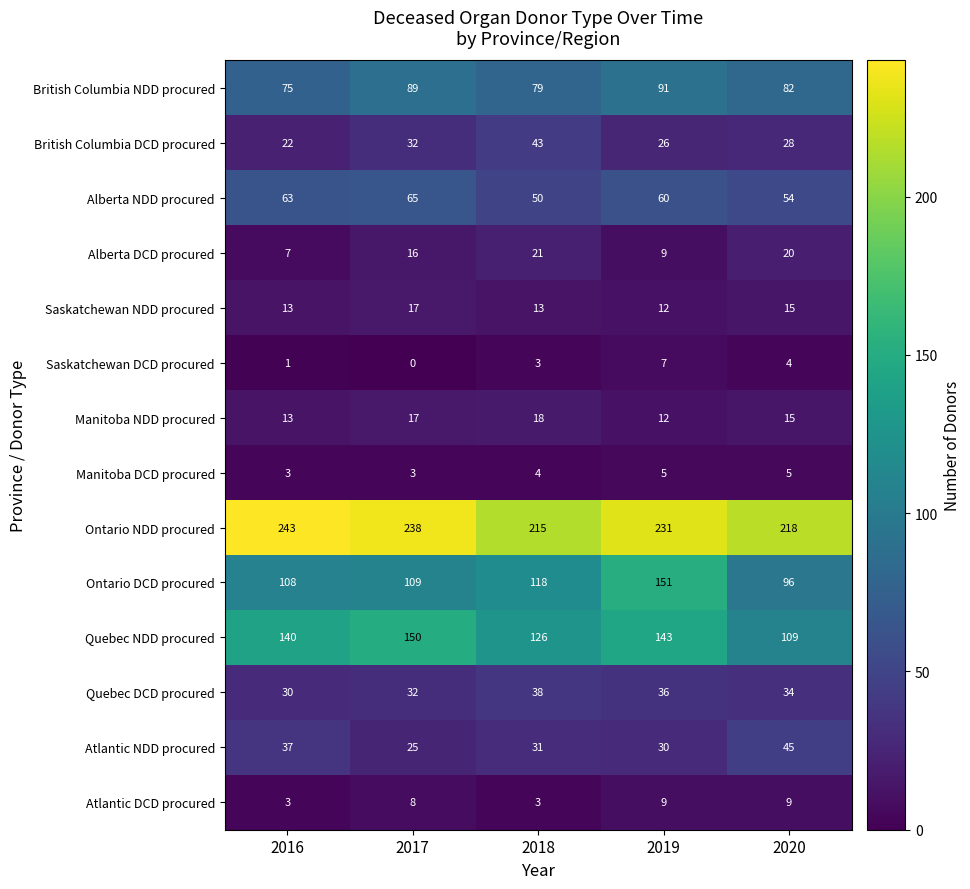

Which series has the largest total across all categories?

Ontario NDD procured